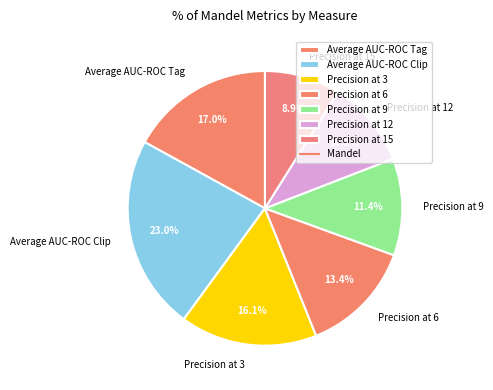

To the nearest percent, what percentage of the pie is Average AUC-ROC Tag?

17%